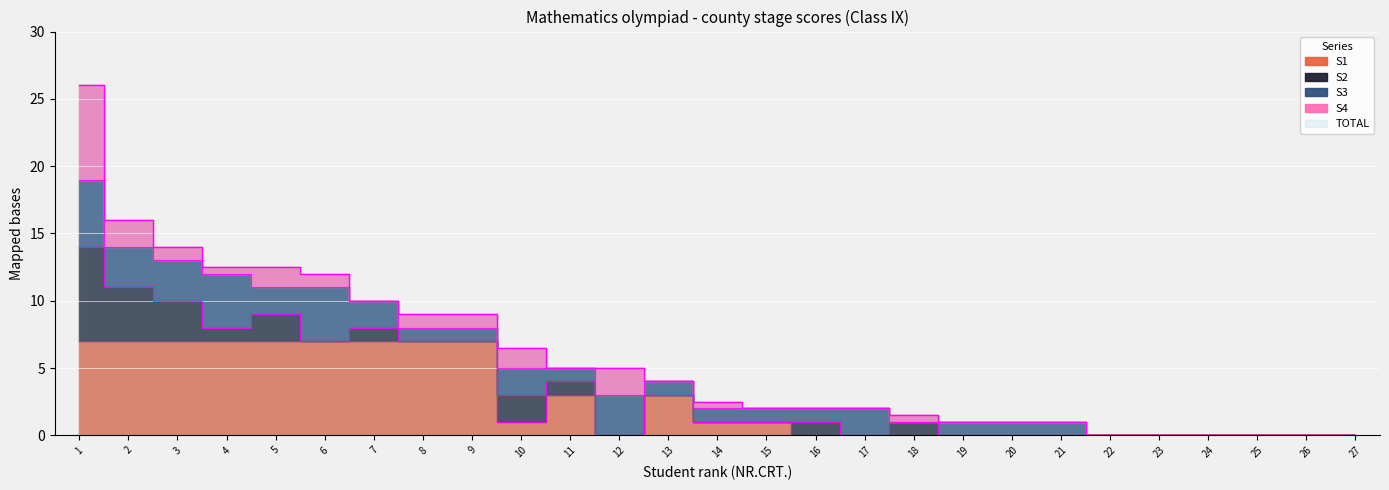

Between 11 and 14, which series saw the biggest shift?

TOTAL